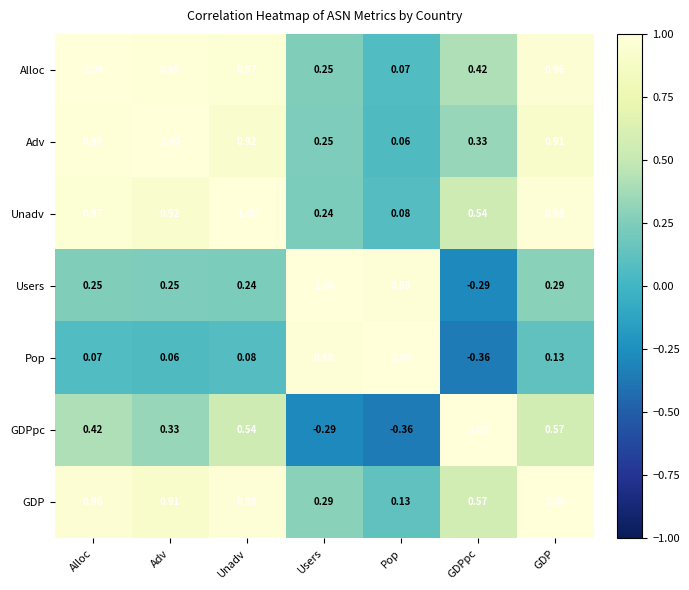

Is the value of Alloc at GDPpc greater than the value of Pop at Pop?

No